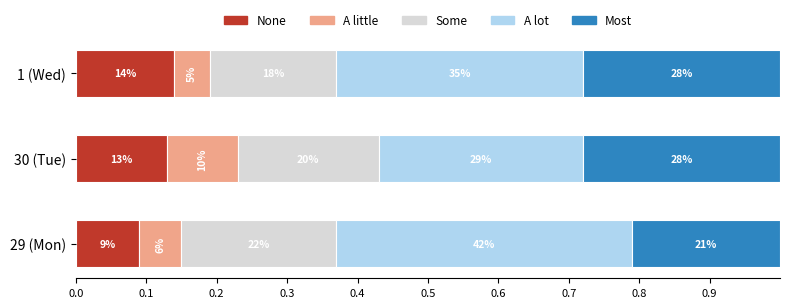

What are all the series names shown in the legend?

None, A little, Some, A lot, Most